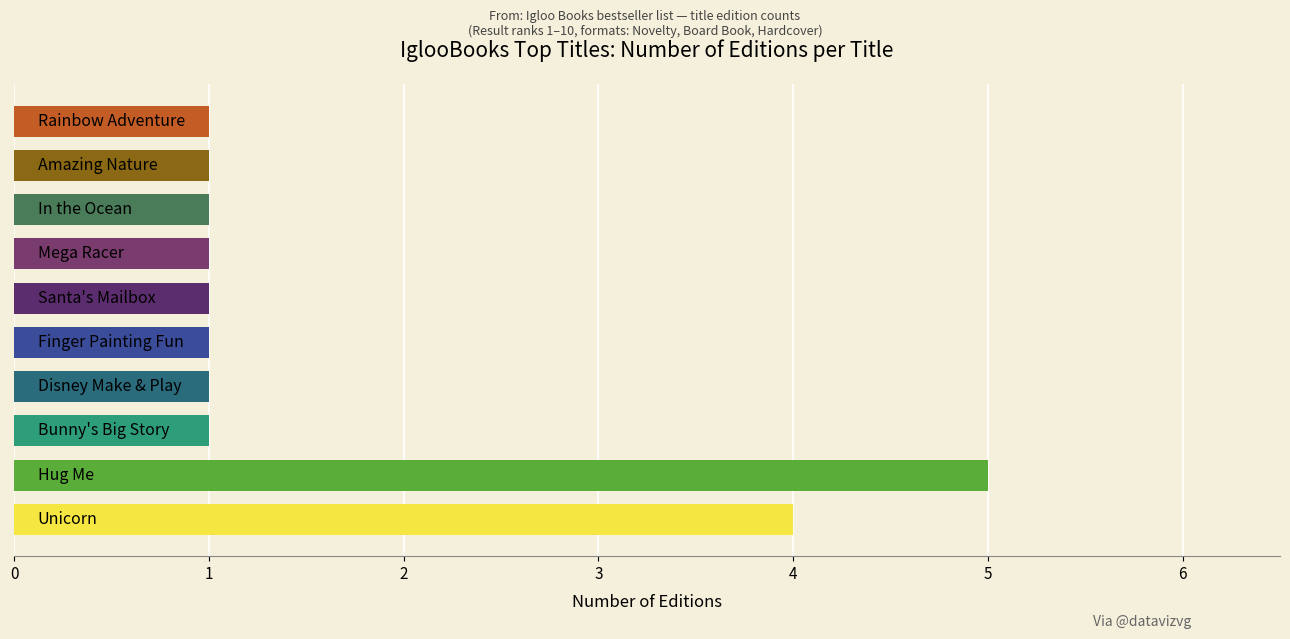

What is the sum of all values?

17